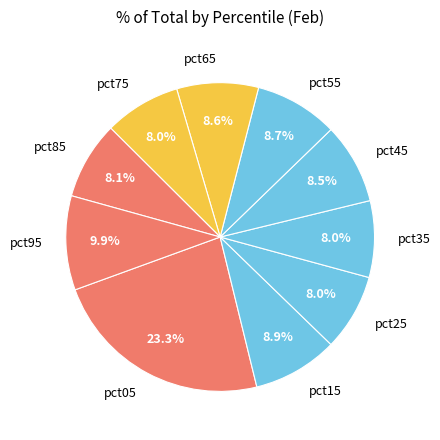

True or false: pct05 accounts for 37% of the total.

False